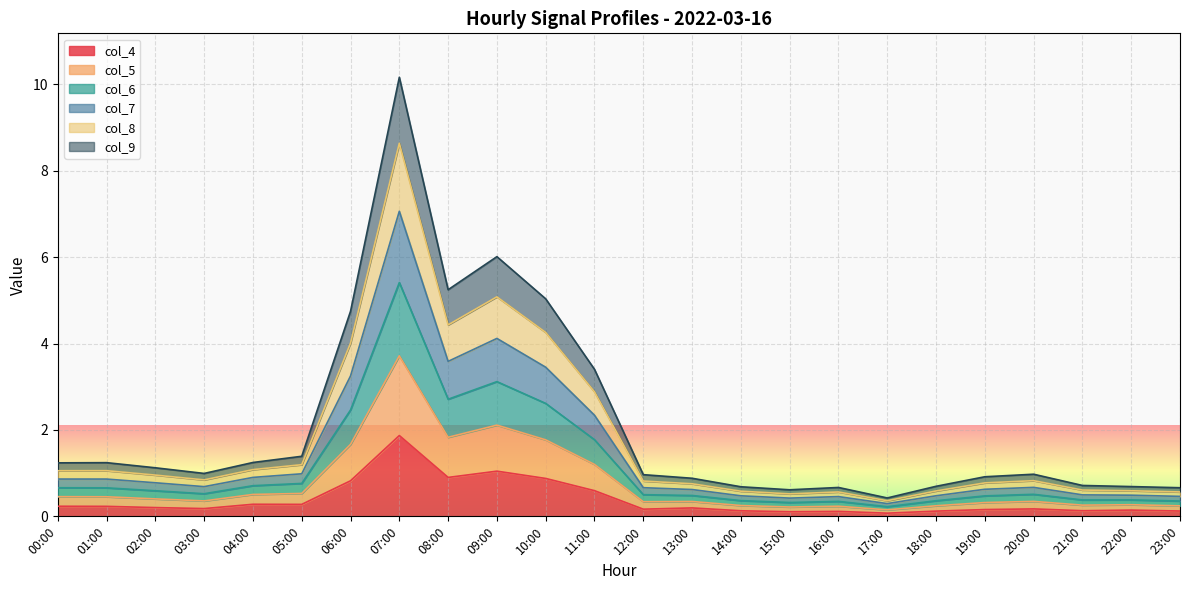

Which category has the highest value across all series?

07:00